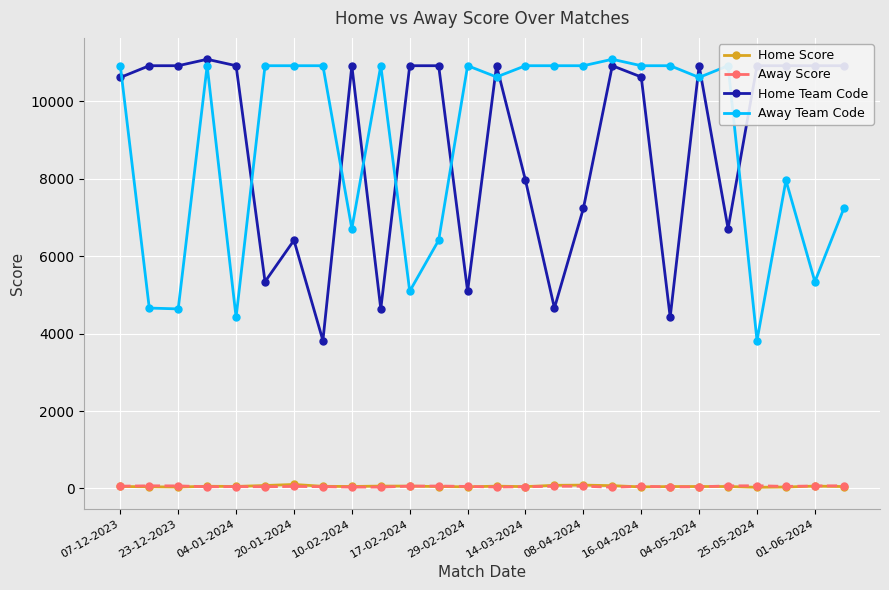

At how many categories does at least one series exceed 7427?

26